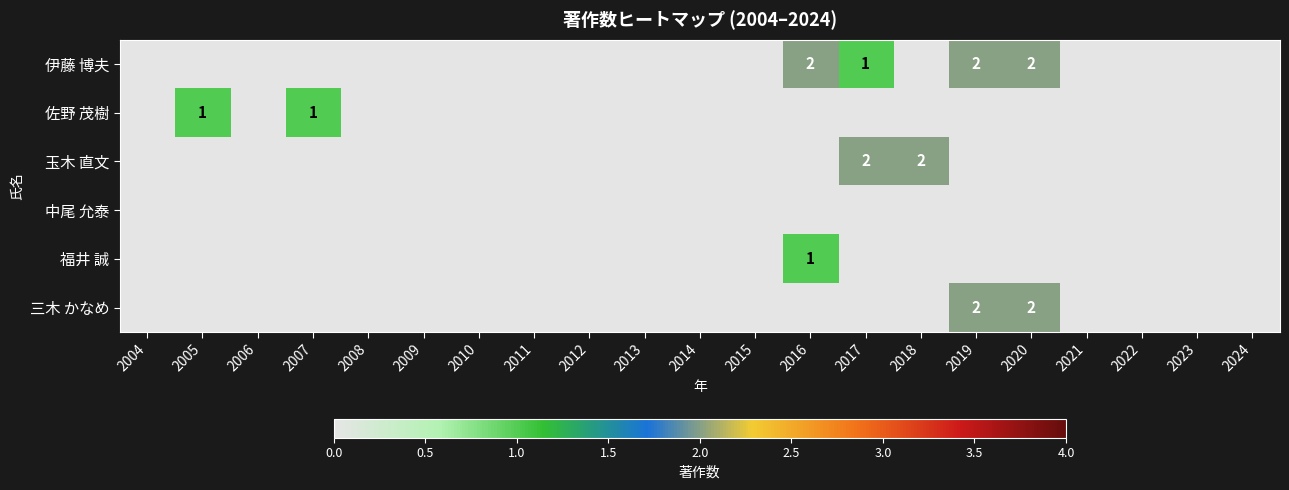

How many categories are shown in the chart?

21